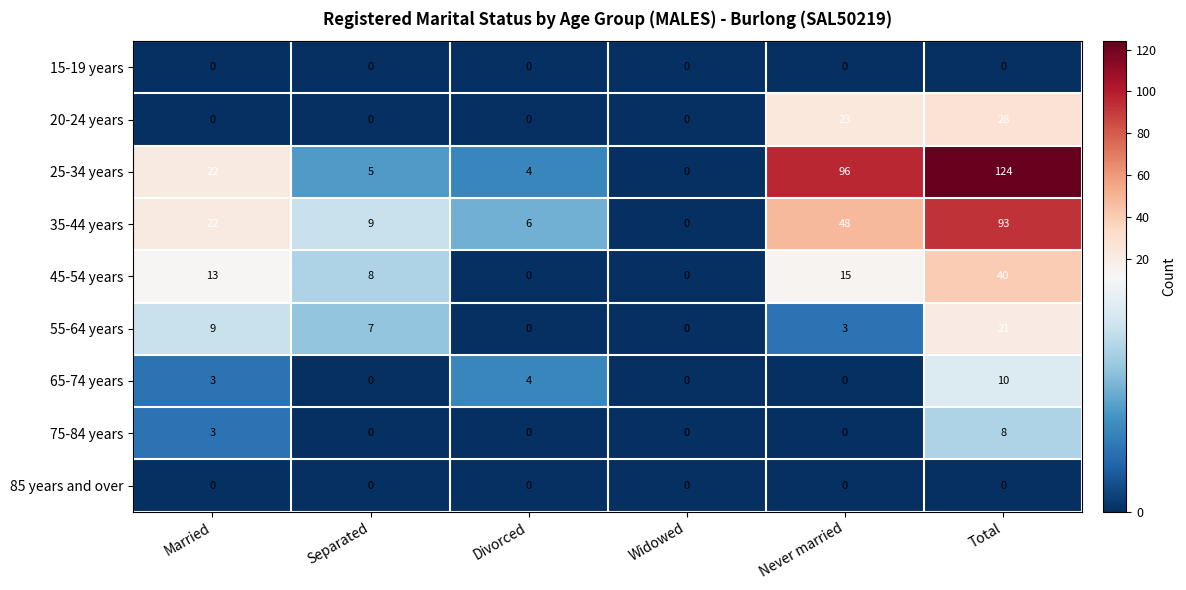

What is the highest value of the 55-64 years series?

21